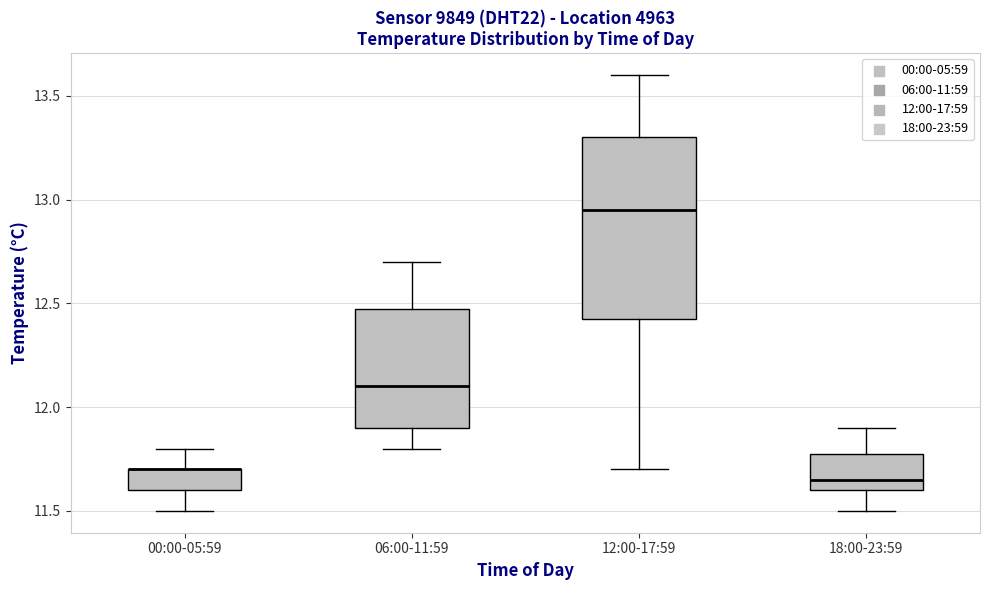

Reading left to right, transcribe this box plot: for each box, give where its median line is, the range the box spans, and where its two whiskers end, as read against the y-axis. The values are not printed on the chart, so give them approximately, as read against the axis.

00:00-05:59: median 11.70 (drawn on the box's upper edge), box 11.60 to 11.70, whiskers 11.50 to 11.80
06:00-11:59: median 12.10, box 11.90 to 12.50, whiskers 11.80 to 12.70
12:00-17:59: median 12.95, box 12.45 to 13.30, whiskers 11.70 to 13.60
18:00-23:59: median 11.65, box 11.60 to 11.80, whiskers 11.50 to 11.90